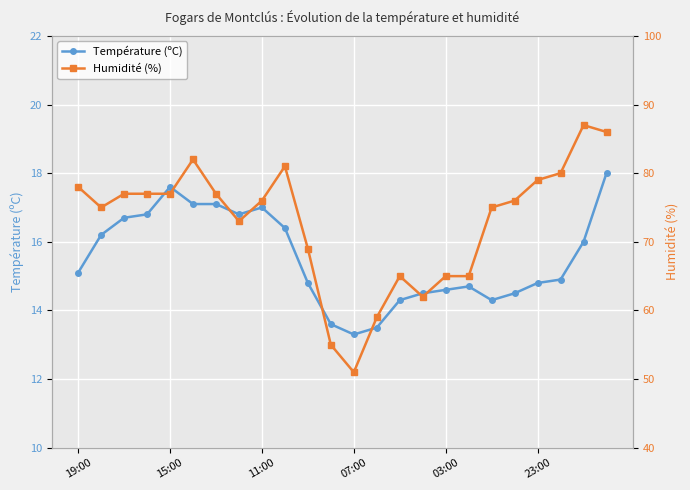

How many series are shown in this chart?

2